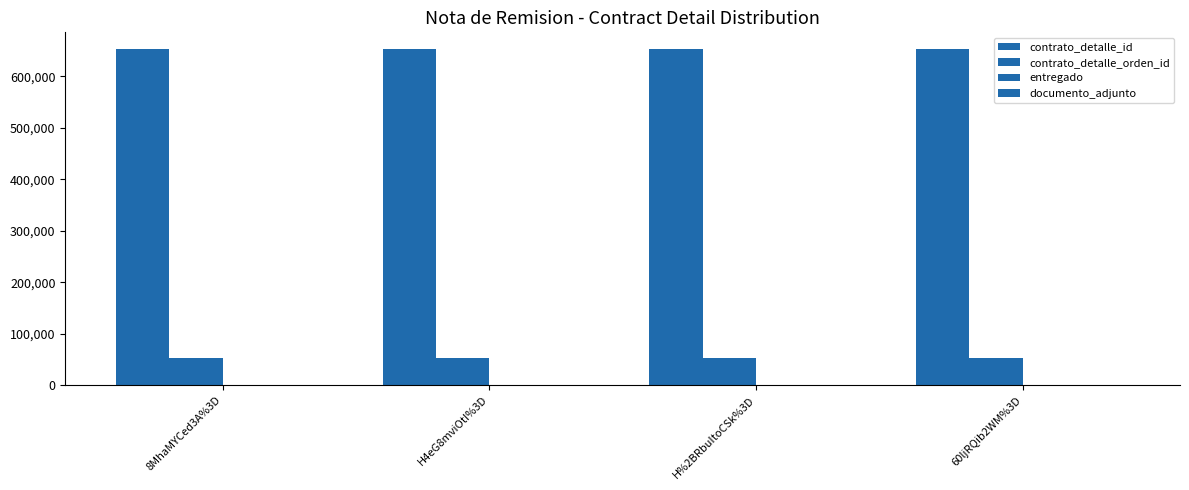

True or false: entregado has a value of 1 at H%2BRbuItoCSk%3D.

True